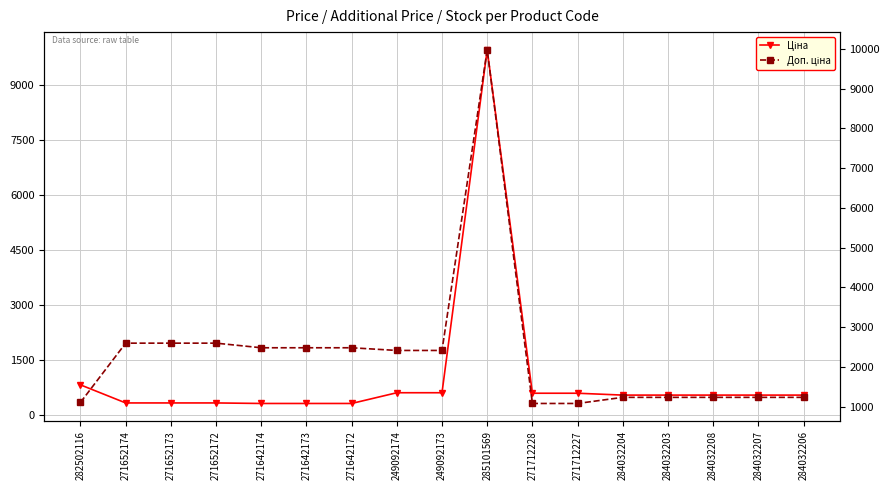

What is the total value across all series at 271652174?

2923.1